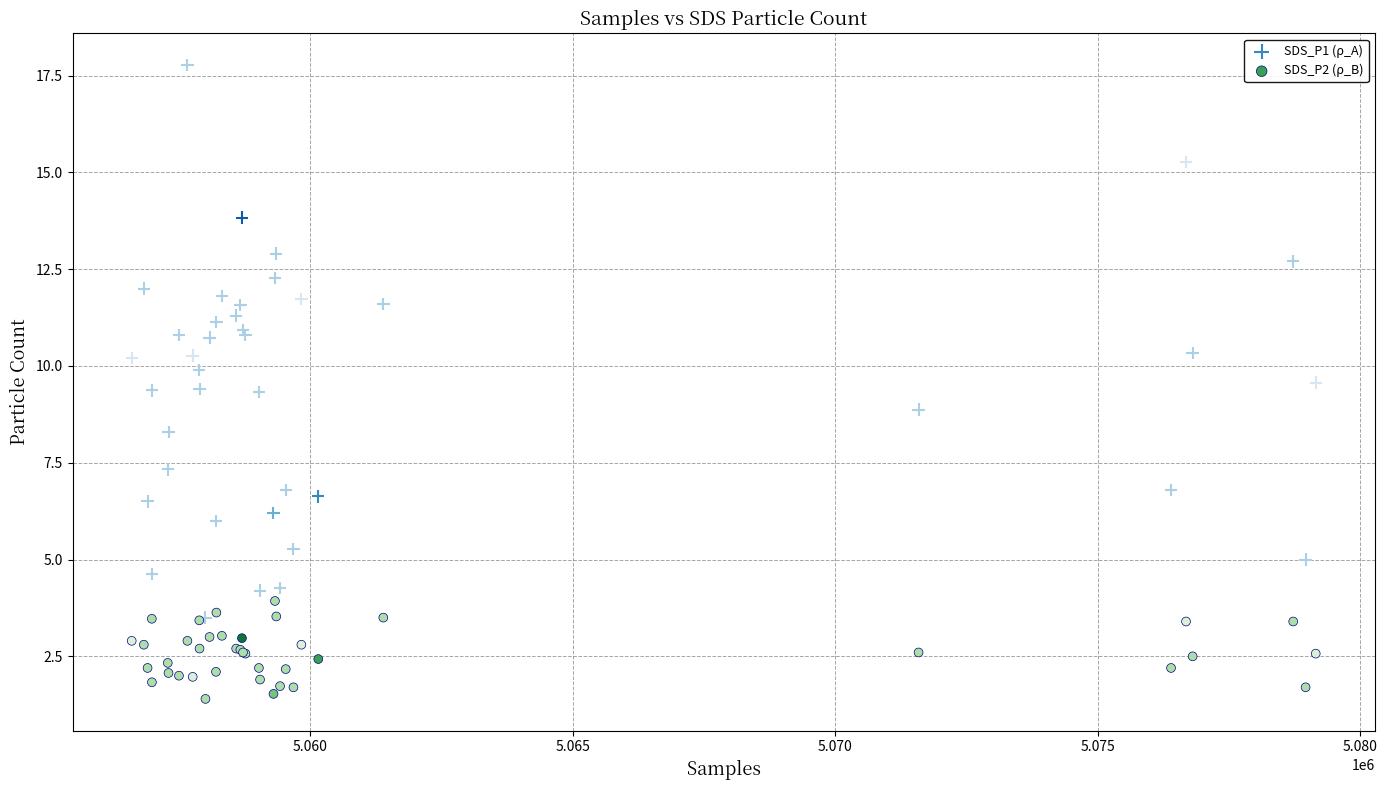

Which series contains the highest Y value?

SDS_P1 (ρ_A)